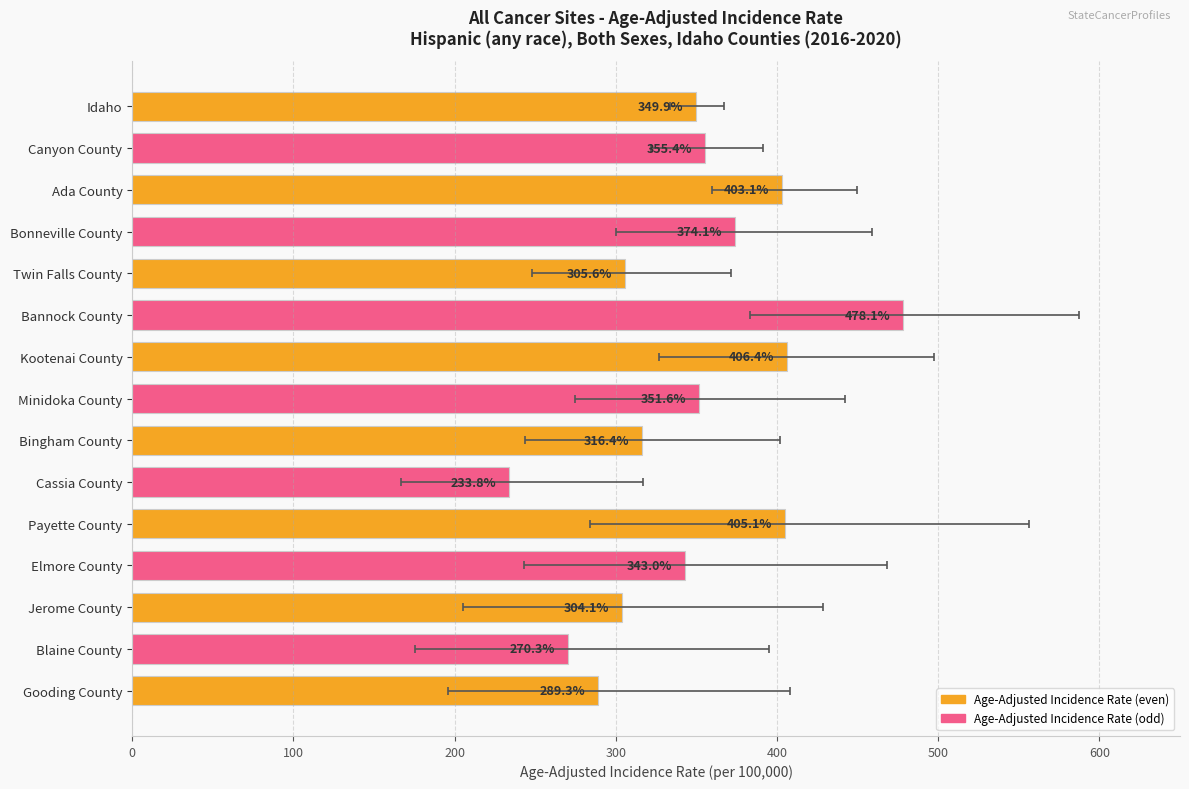

Reading right to left, list all the values displayed in this chart.

289.3	270.3	304.1	343.0	405.1	233.8	316.4	351.6	406.4	478.1	305.6	374.1	403.1	355.4	349.9